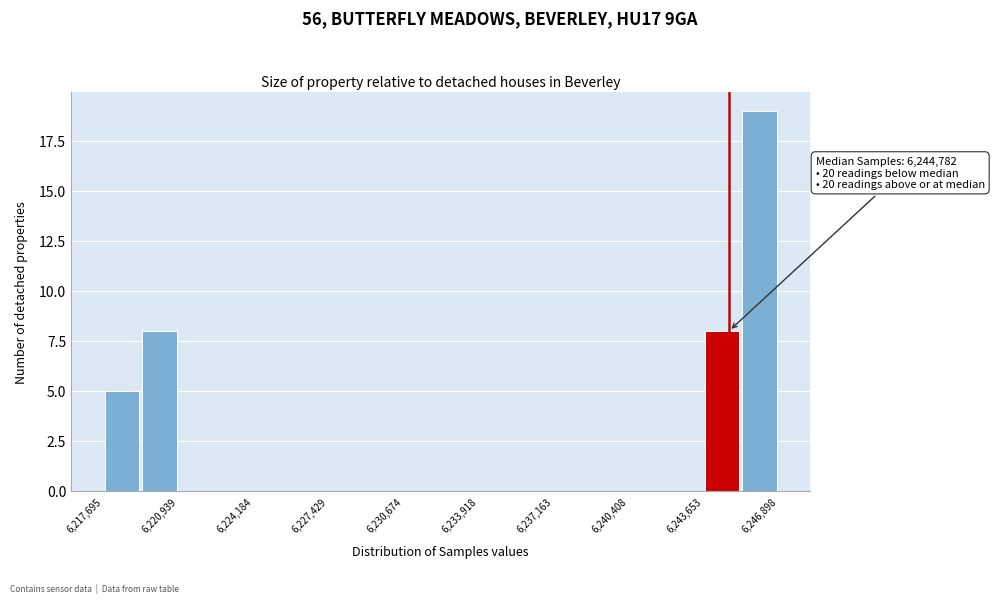

Read against the x-axis, roughly where is the centre of the tallest bar?

6246000